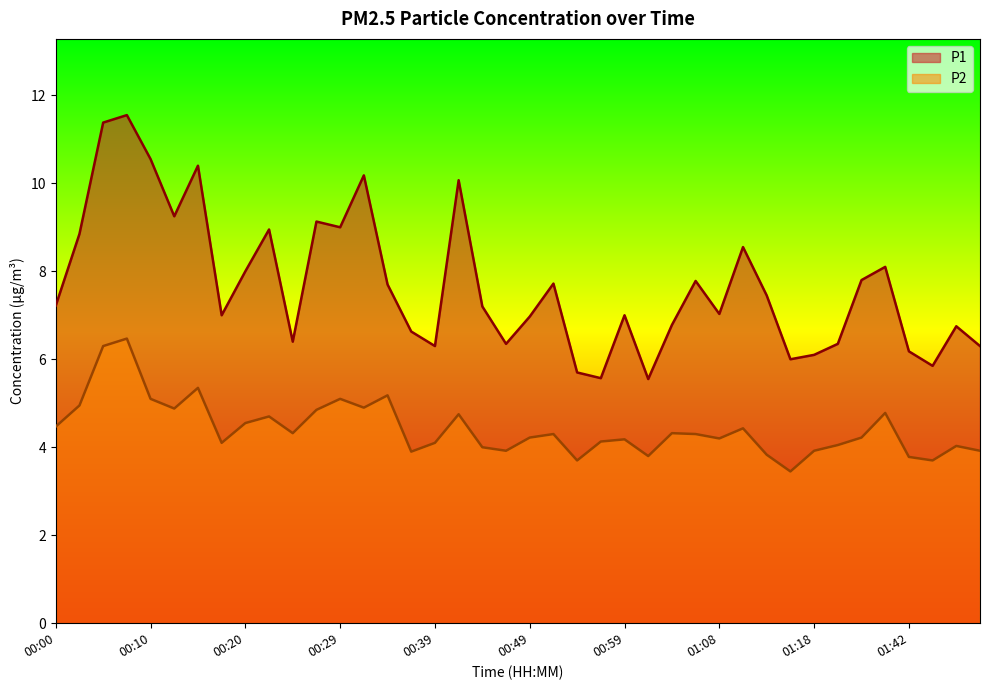

Does the chart display data point markers on the line(s)?

No